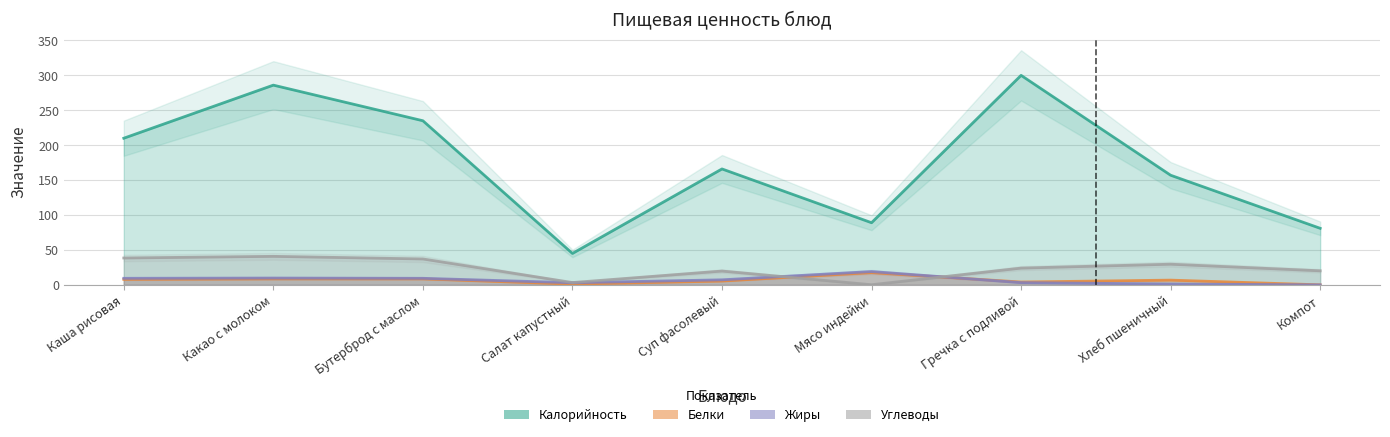

At how many categories does at least one series exceed 238?

2